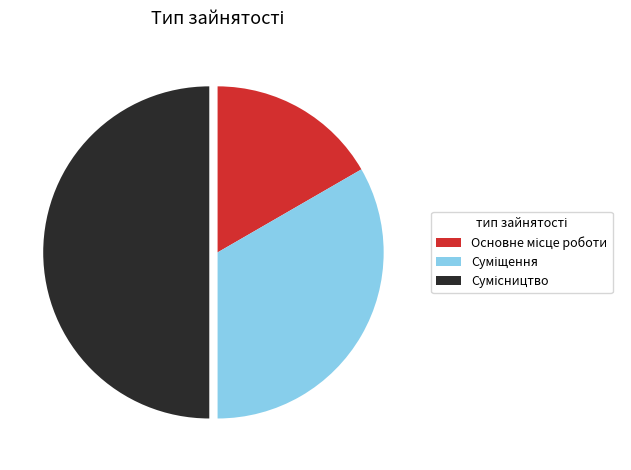

What is the total percentage of Сумісництво and Суміщення?

83.3%